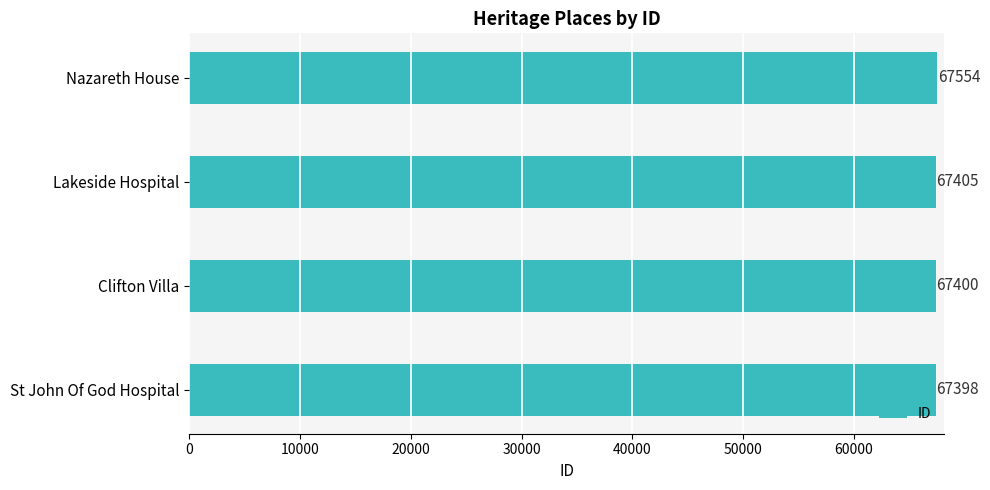

What is the difference between the maximum and minimum values?

156